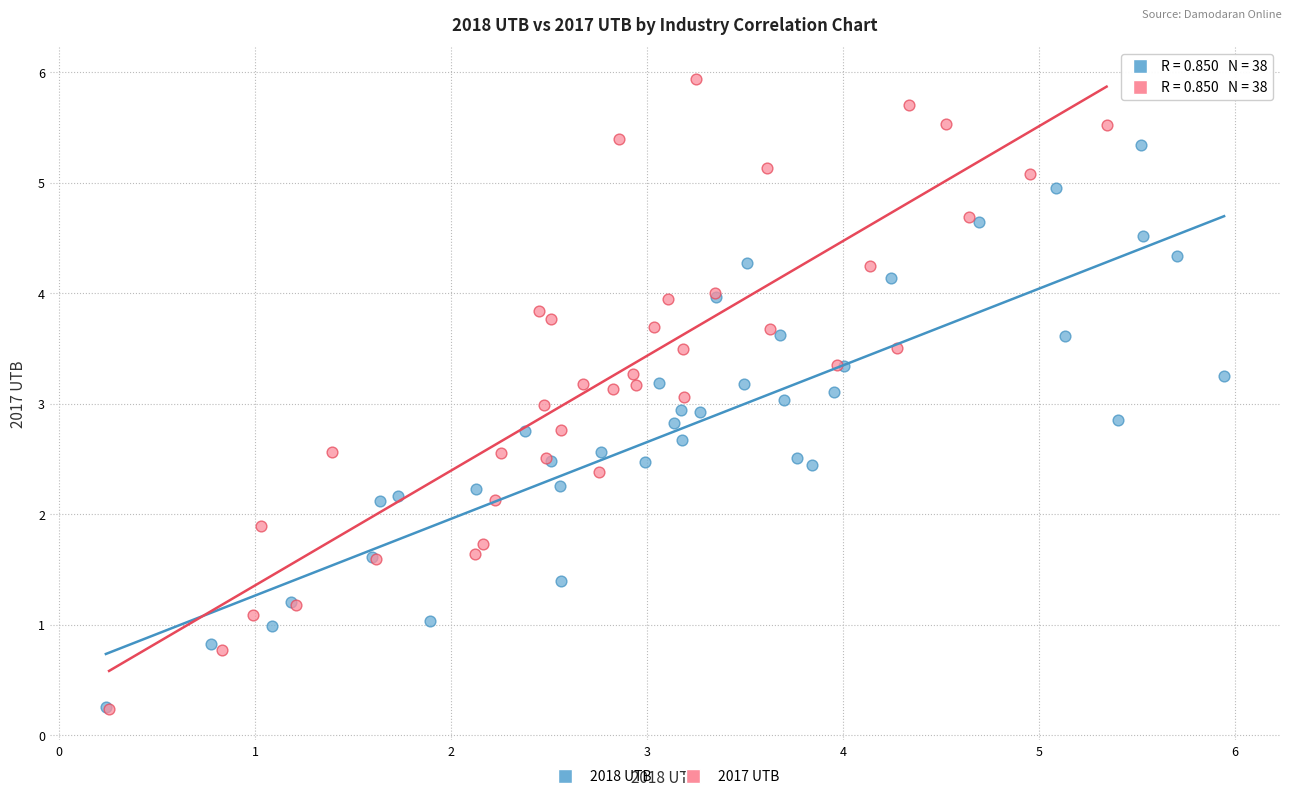

Which series has the largest Y range (max minus min)?

2017 UTB